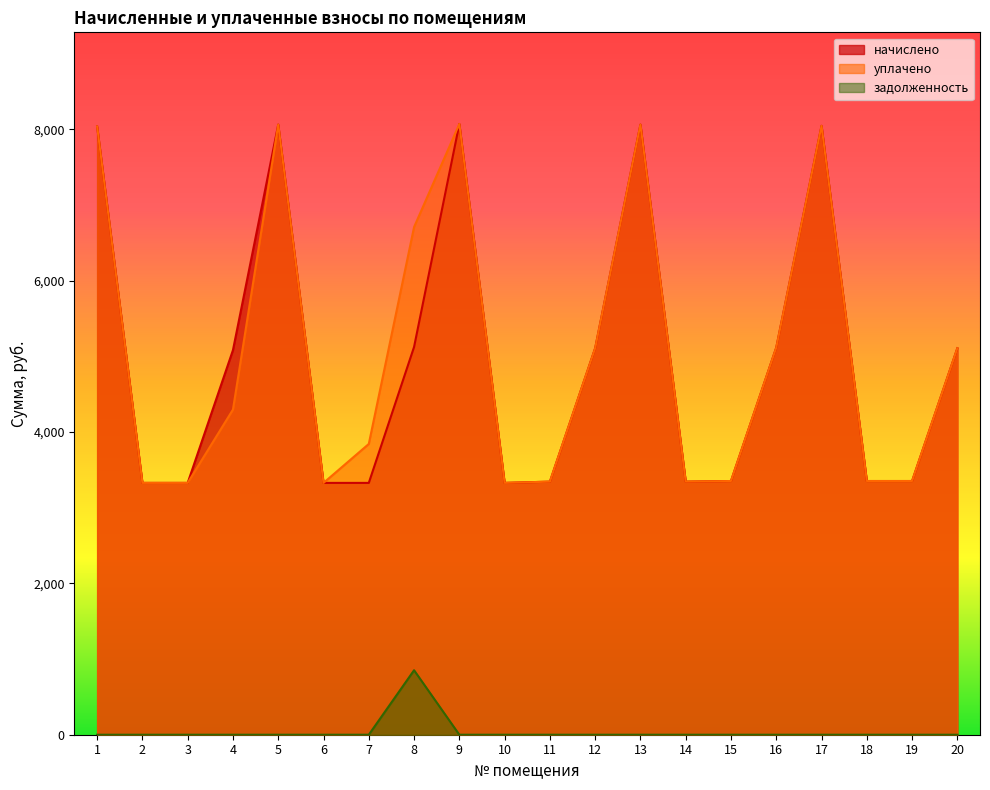

At which category is the sum across all series the highest?

9